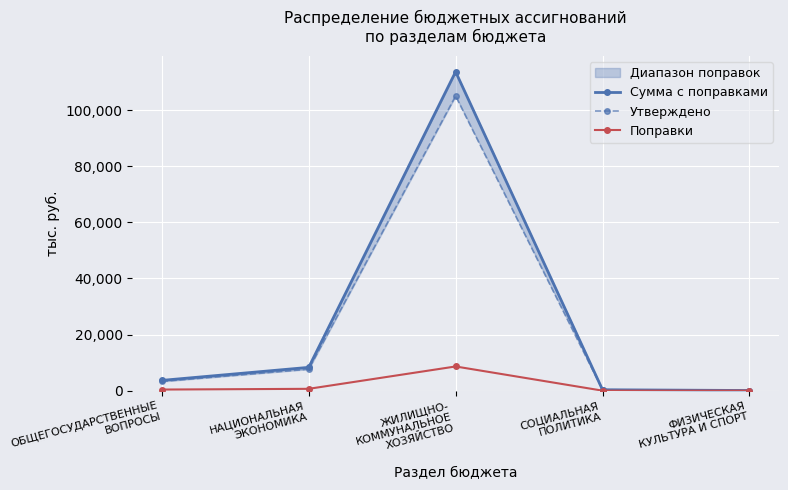

Rank the series at СОЦИАЛЬНАЯ
ПОЛИТИКА from lowest to highest value.

Поправки, Сумма с поправками, Утверждено